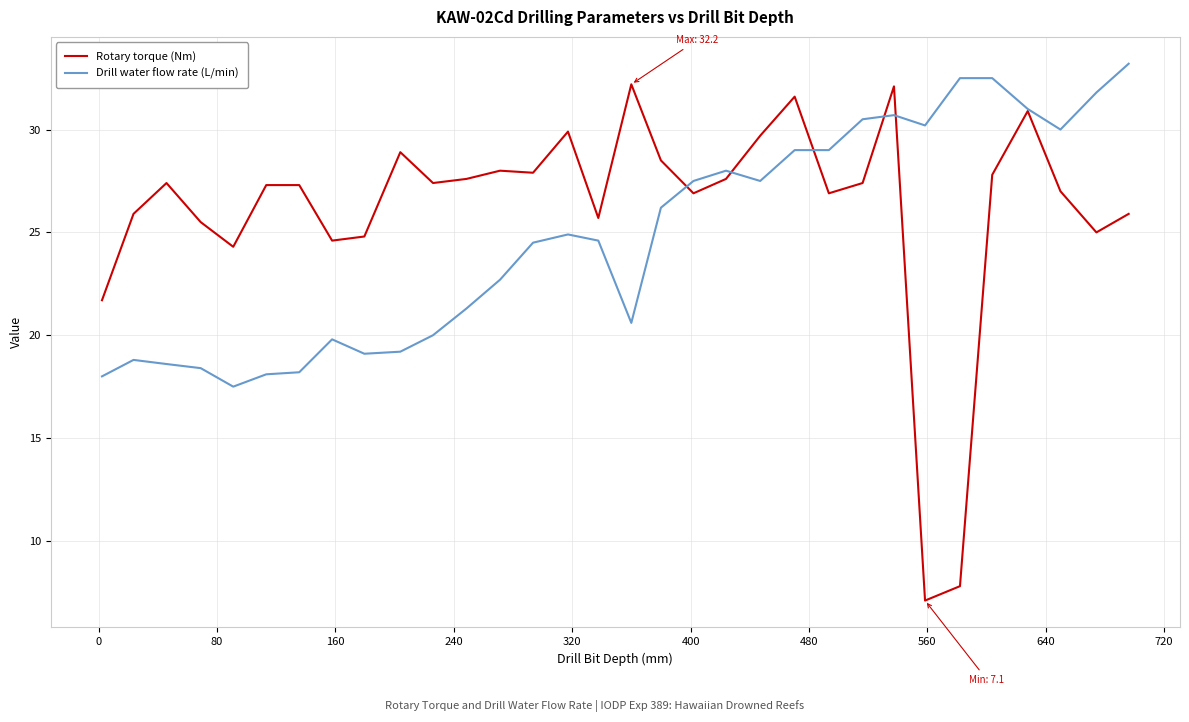

Which series has the largest total across all categories?

Rotary torque (Nm)